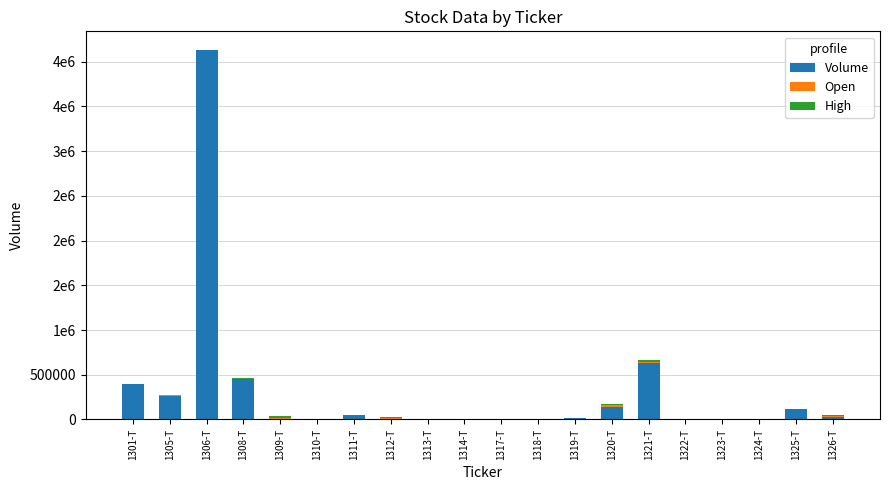

Are the bars grouped side by side (vs. stacked)?

No